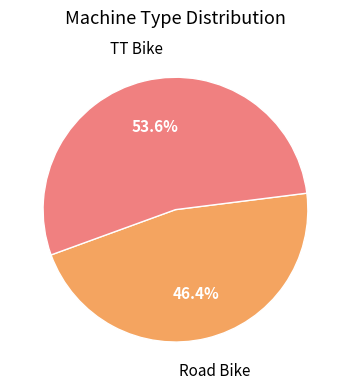

Is there a majority slice in this chart?

Yes